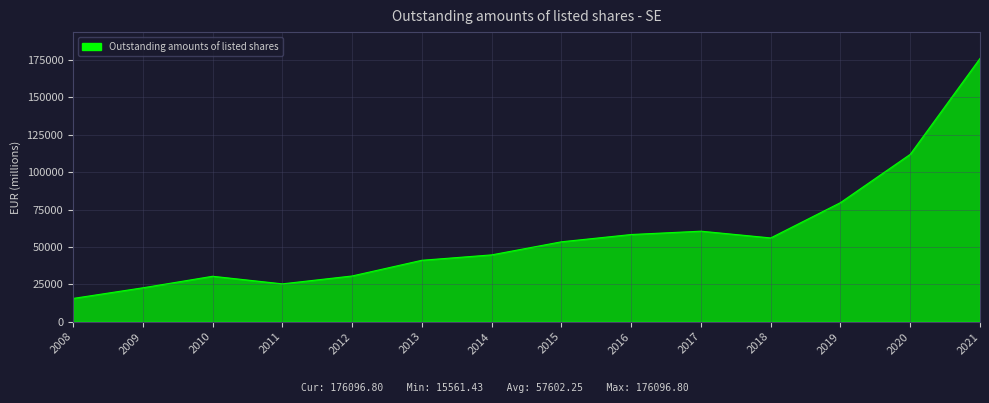

Approximately how many times larger is the value at 2020 compared to 2008?

7.2